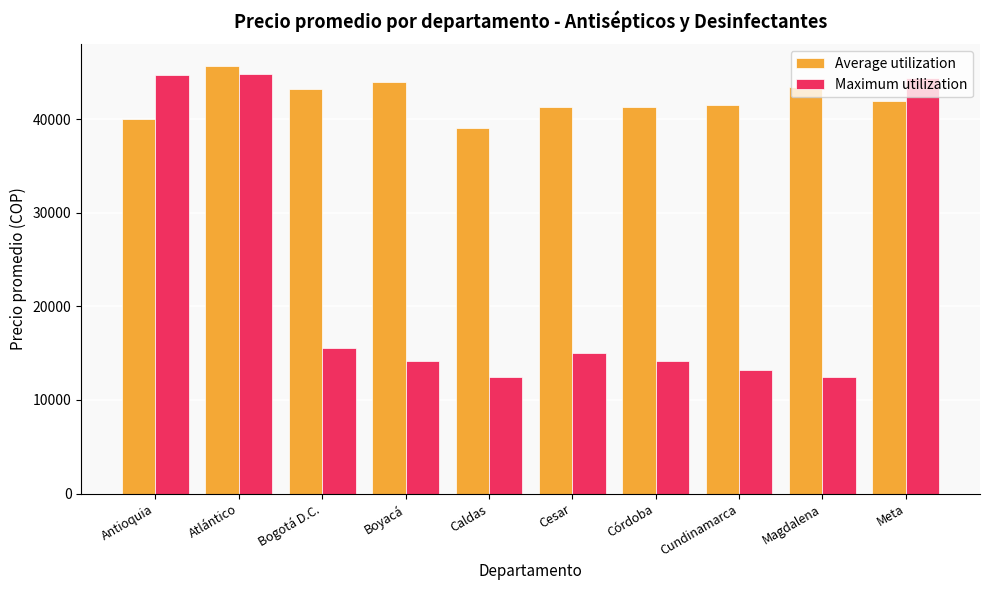

What is the total value across all series at Boyacá?

58087.5